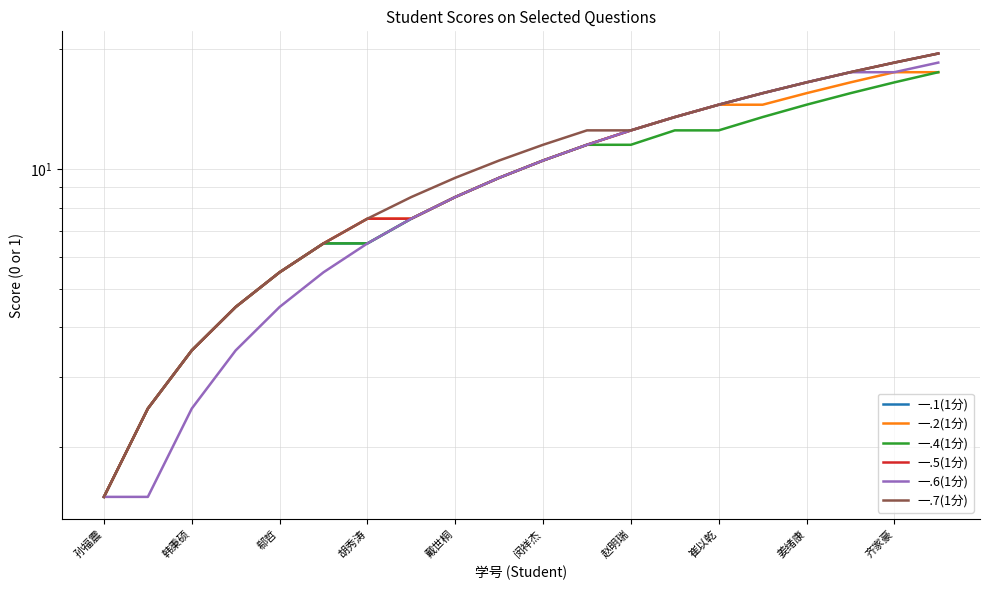

What is the lowest value of the 一.2(1分) series?

1.5